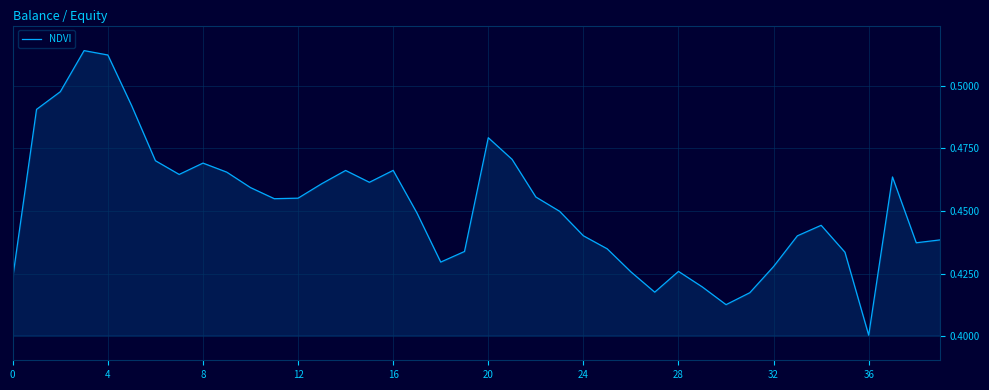

How many lines are shown in the chart?

1